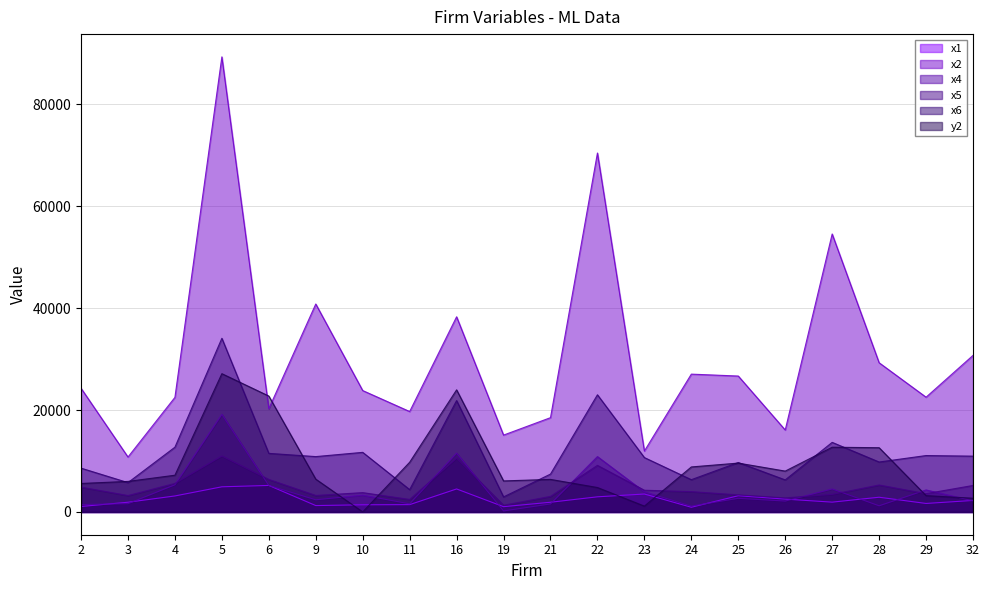

What is the difference between the x1 values at 22 and 21?

1064.4